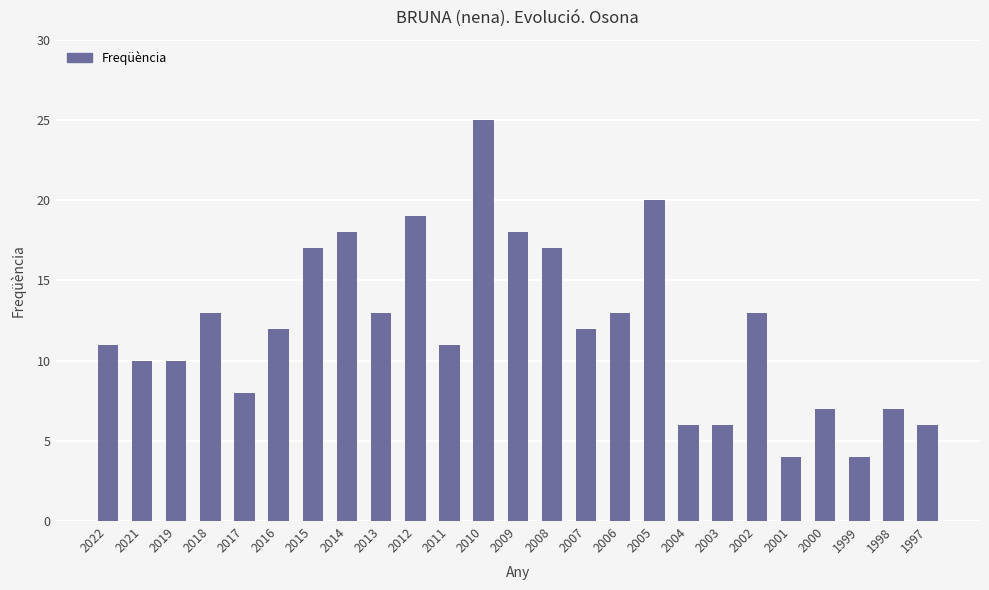

What is the sum of the values at 2000 and 2009?

25